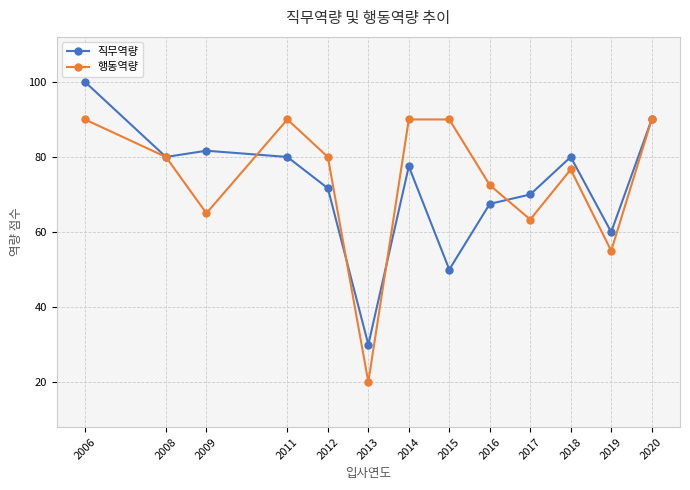

What is the maximum value shown in the chart?

100.0